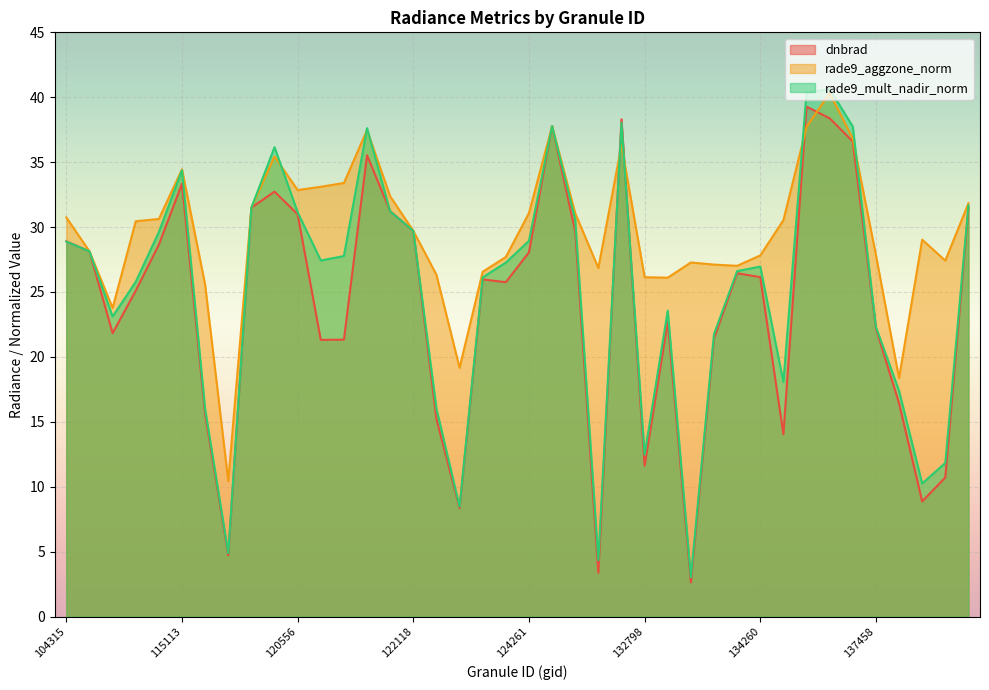

What is the difference between the dnbrad values at 121249 and 135187?

2.8